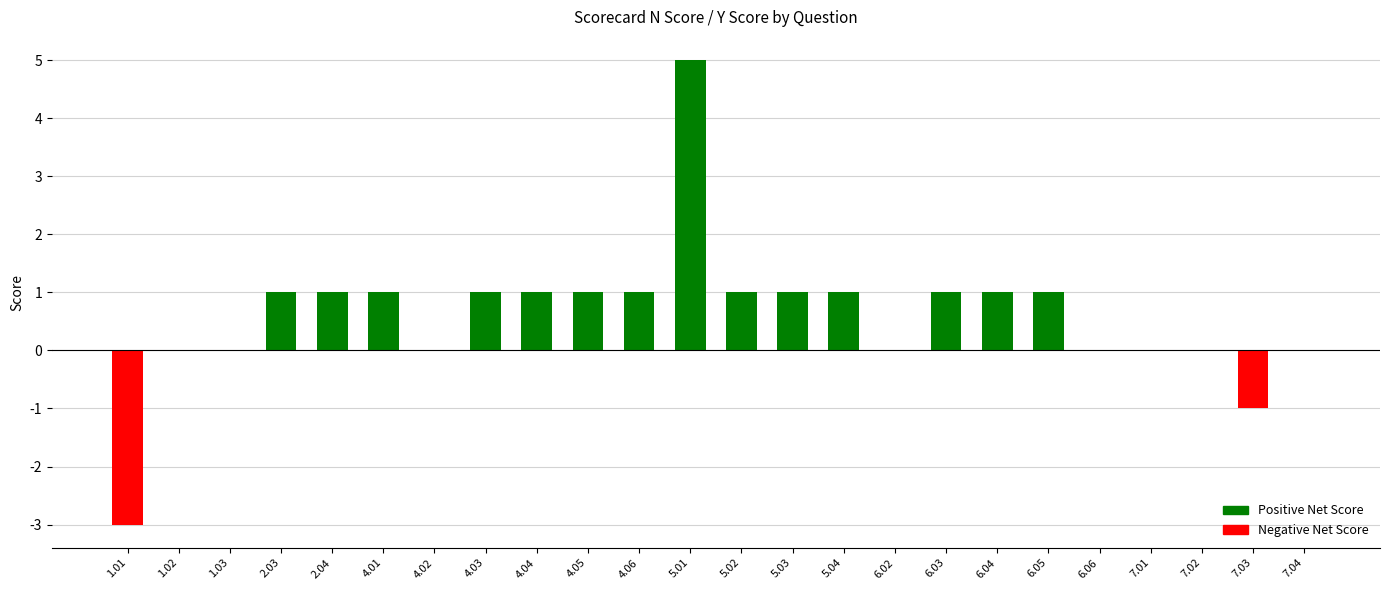

Between 5.03 and 5.02, which is larger?

5.03